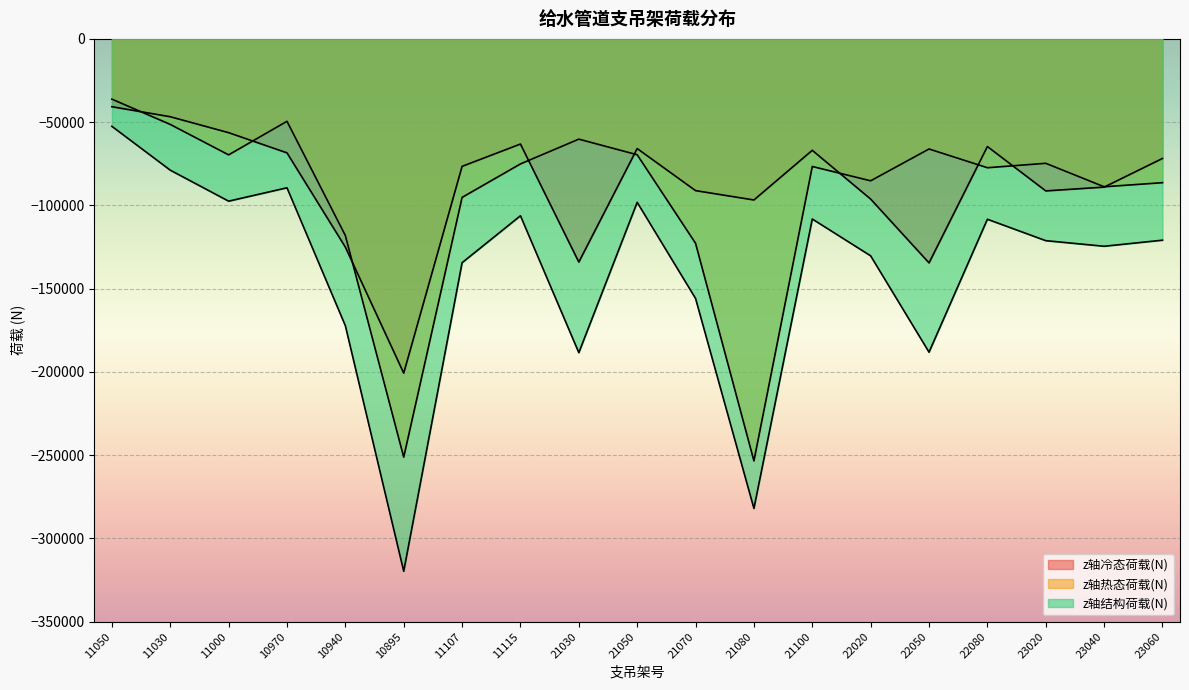

Does the chart display data point markers on the line(s)?

No